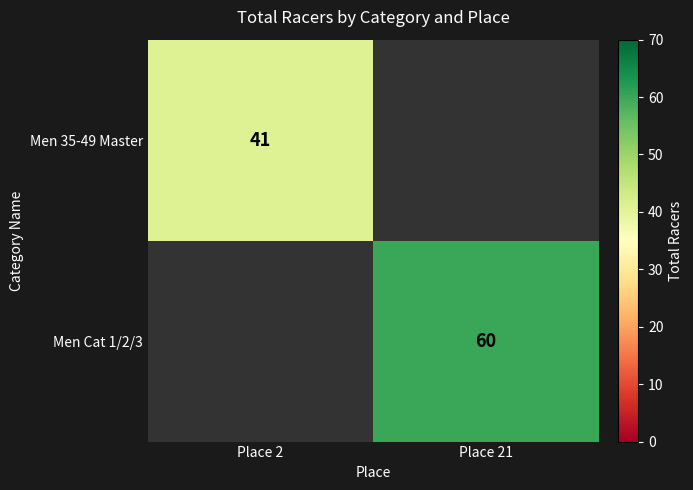

Which label corresponds to the smallest value in the chart?

Place 2